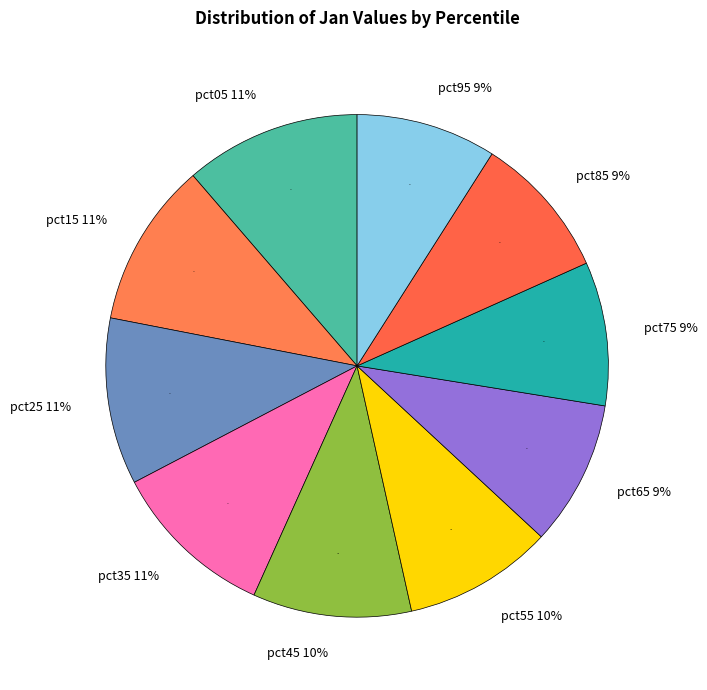

To the nearest percent, what is the average slice percentage?

10%